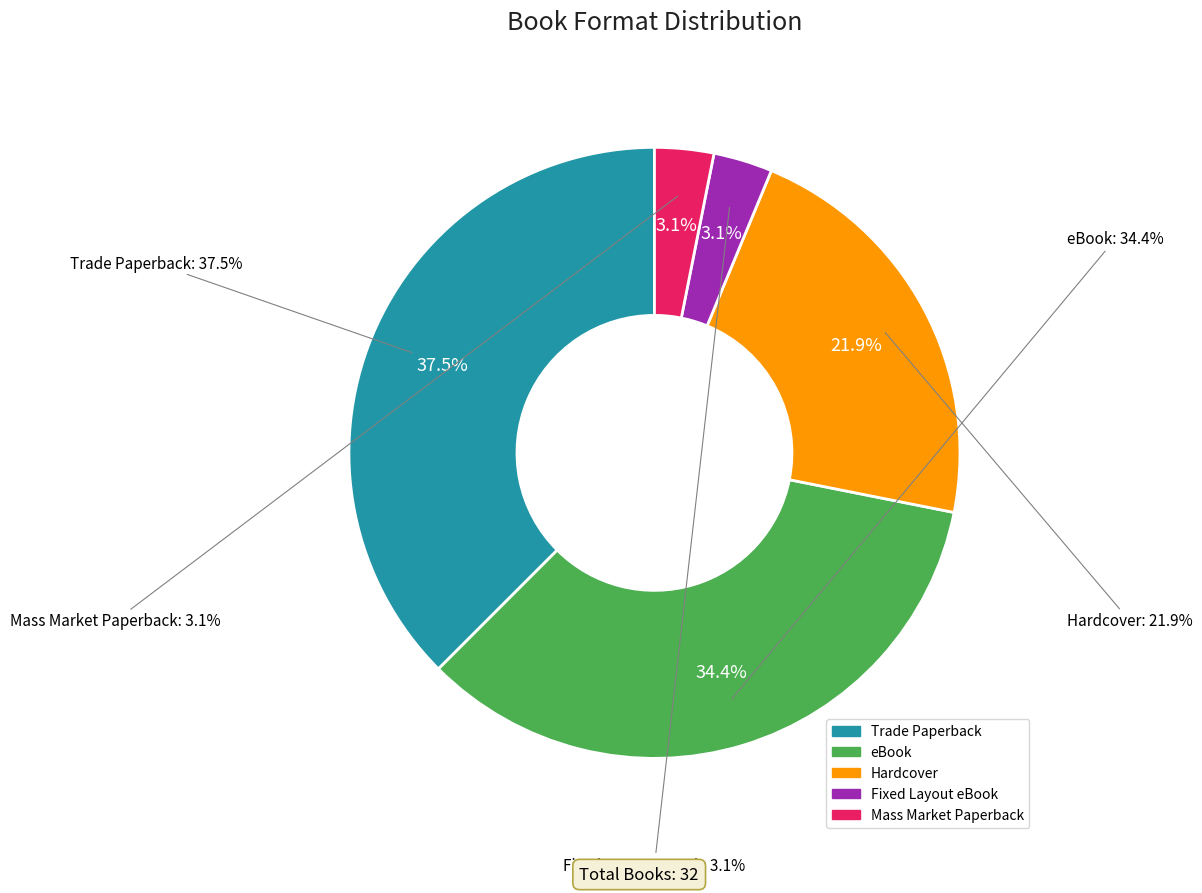

What is the ratio of the value at Hardcover to the value at Mass Market Paperback?

7.0